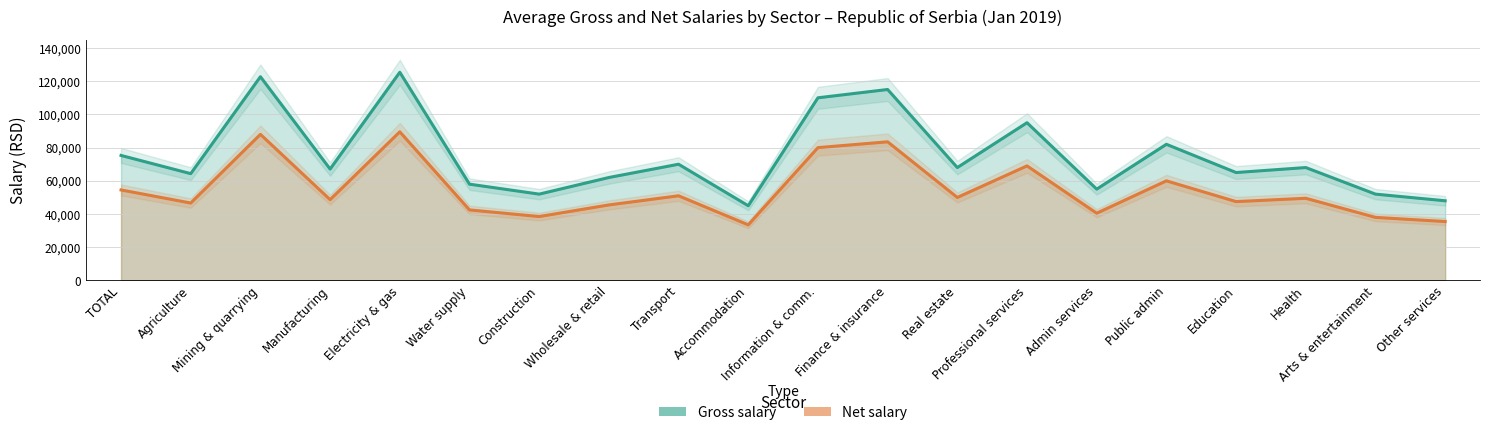

At which category is the sum across all series the highest?

Electricity & gas